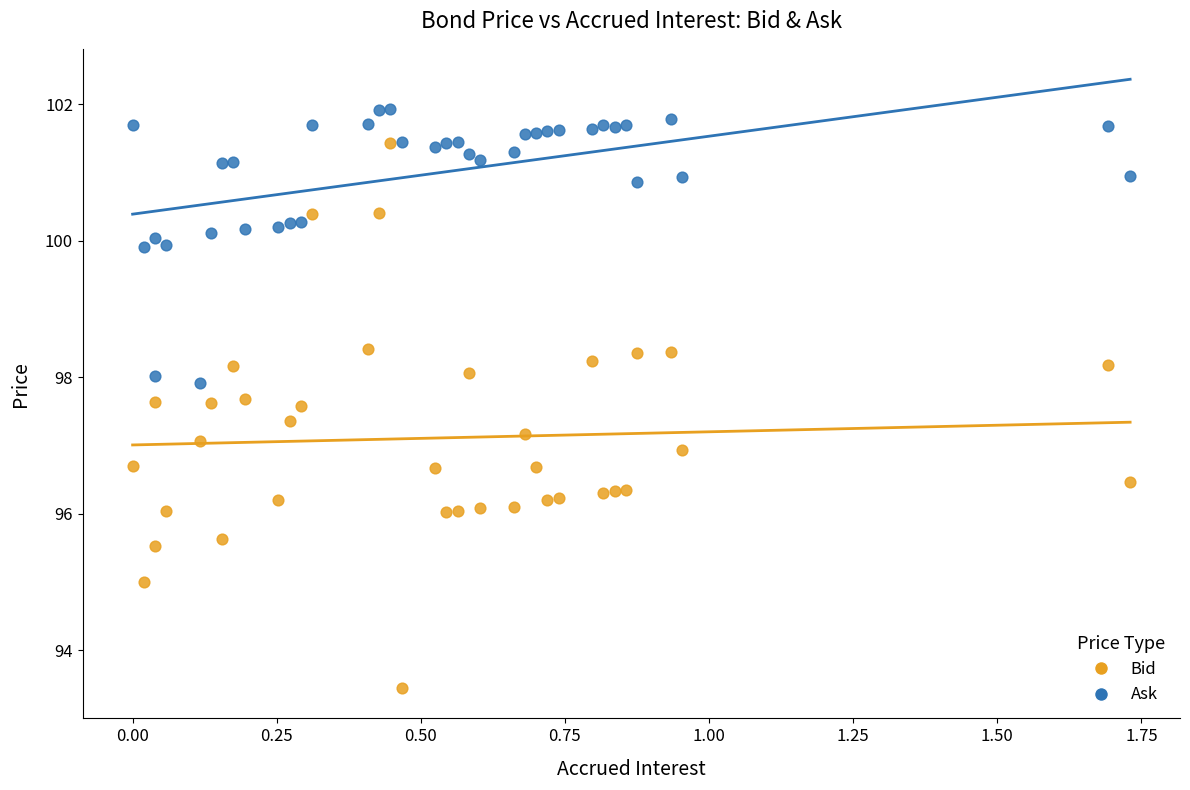

Which series reaches the maximum Y coordinate?

Ask